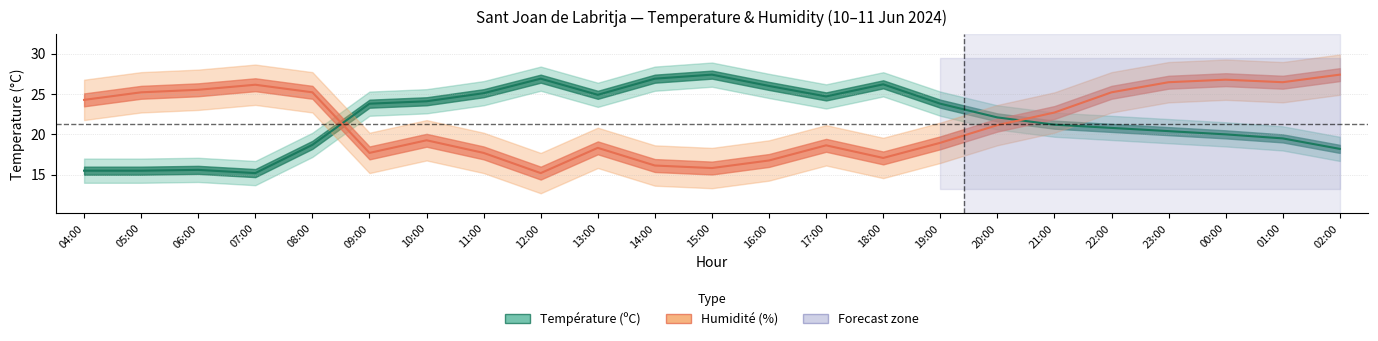

What is the sum of all Humidité (%) values?

494.1